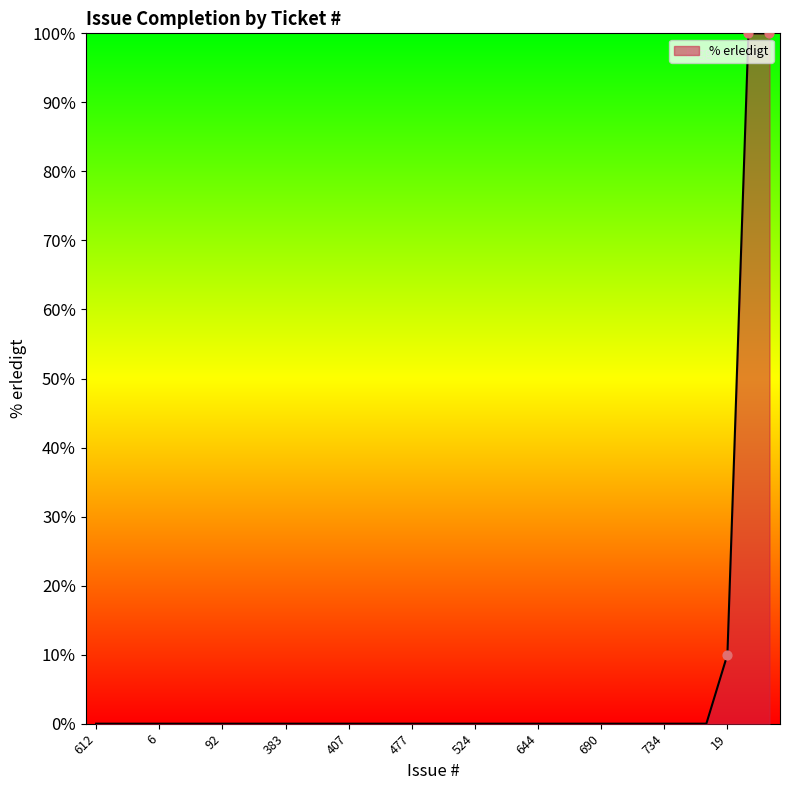

What is the difference between the maximum and minimum values?

100